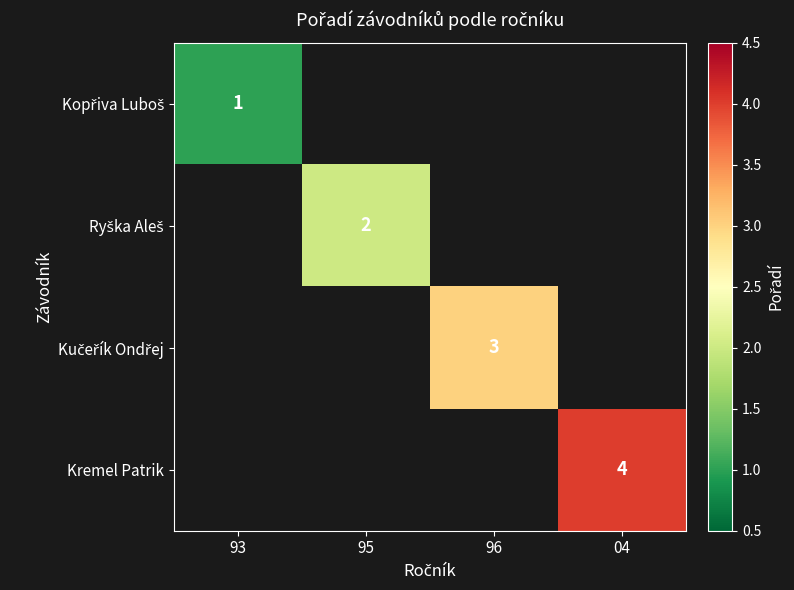

At which label does Kopřiva Luboš reach its minimum?

93